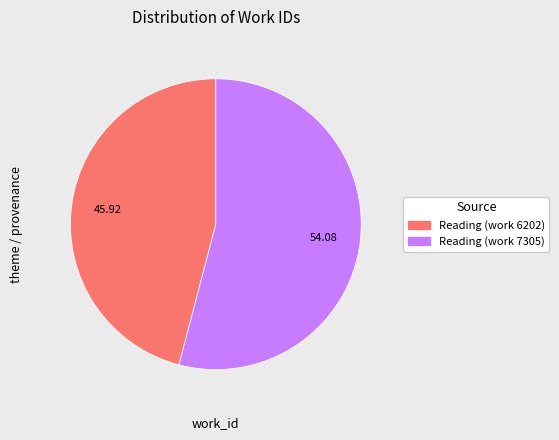

Rank the categories by value from lowest to highest.

Reading (work 6202), Reading (work 7305)